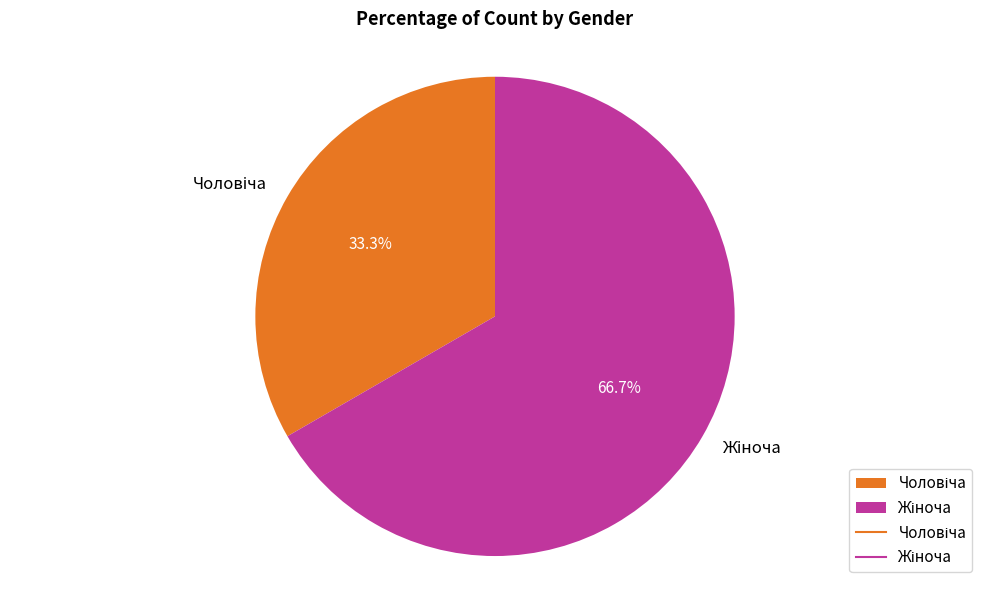

Is there a majority slice in this chart?

Yes